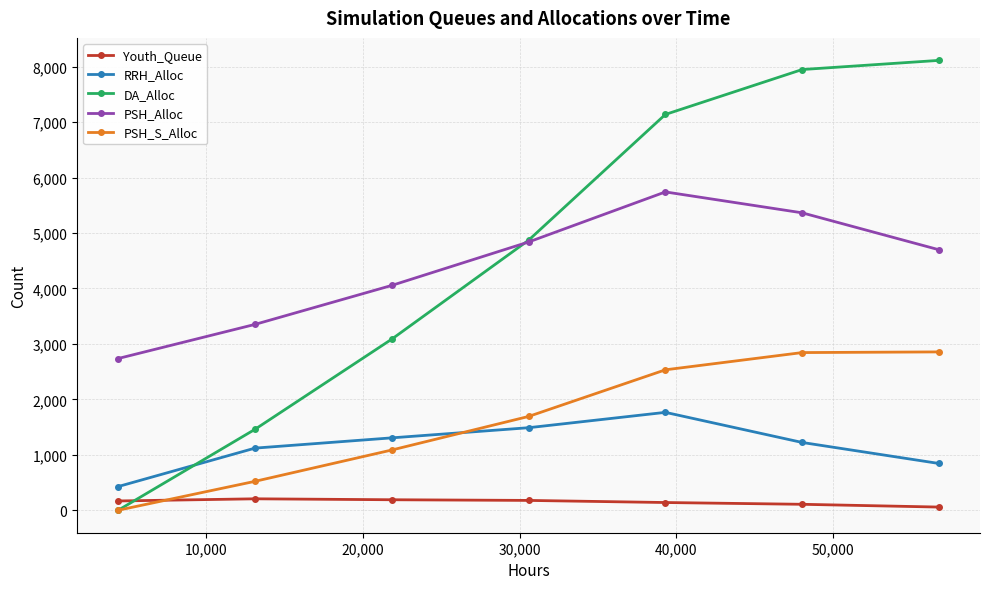

What is the difference between the second highest and second lowest values in the PSH_Alloc series?

2012